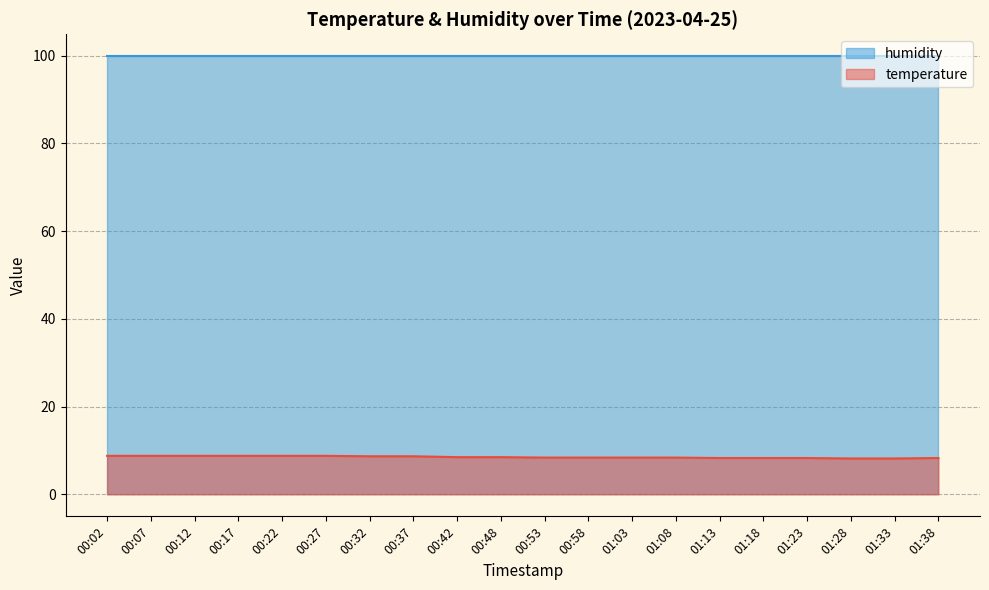

Reading left to right, what are all the values shown in this chart?

00:02=8.8	00:07=8.8	00:12=8.8	00:17=8.8	00:22=8.8	00:27=8.8	00:32=8.7	00:37=8.7	00:42=8.5	00:48=8.5	00:53=8.4	00:58=8.4	01:03=8.4	01:08=8.4	01:13=8.3	01:18=8.3	01:23=8.3	01:28=8.2	01:33=8.2	01:38=8.3